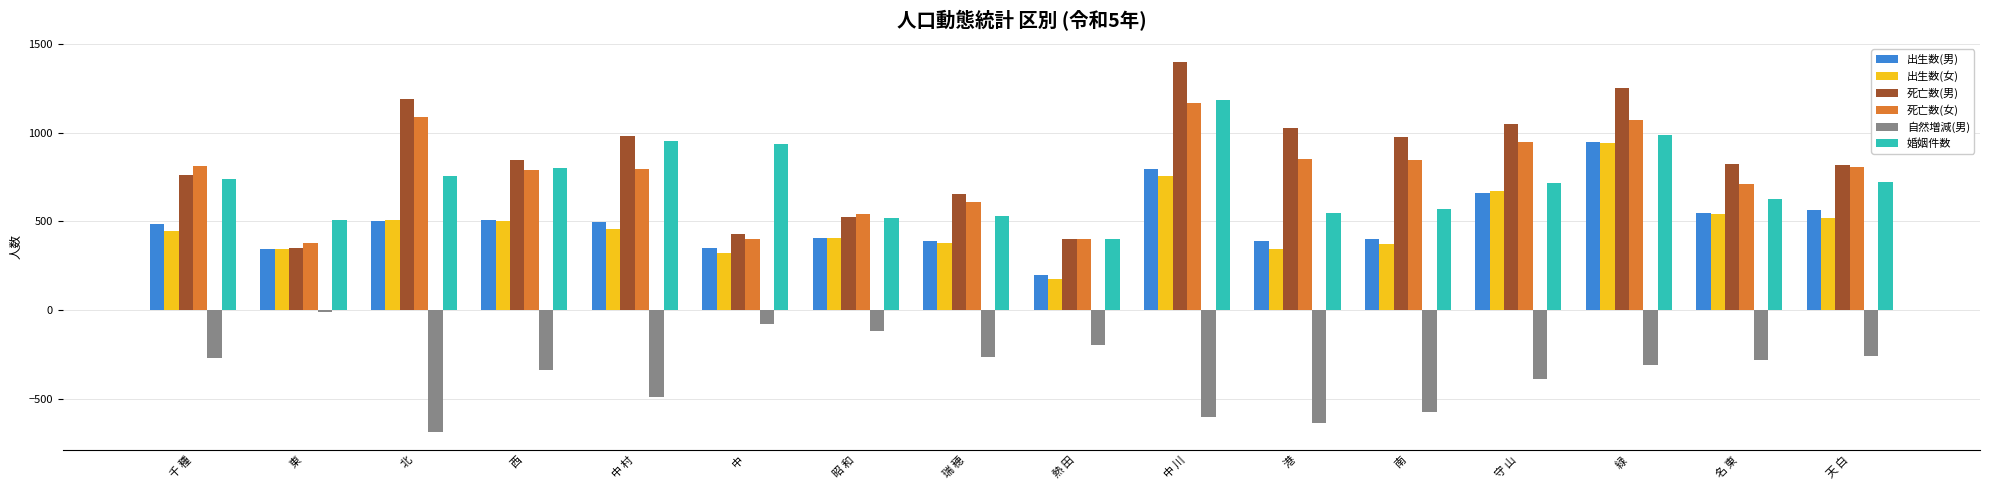

What is the difference between the 自然増減(男) values at 中 and 昭 和?

41